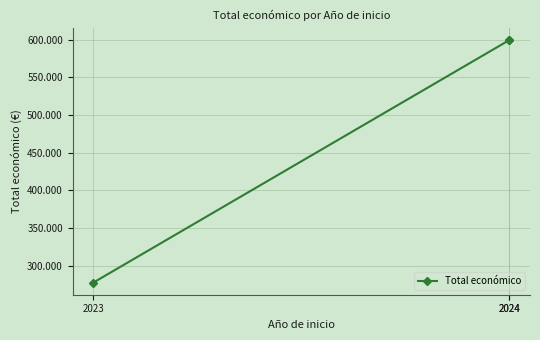

True or false: the data shows 277458 at 2023.

True